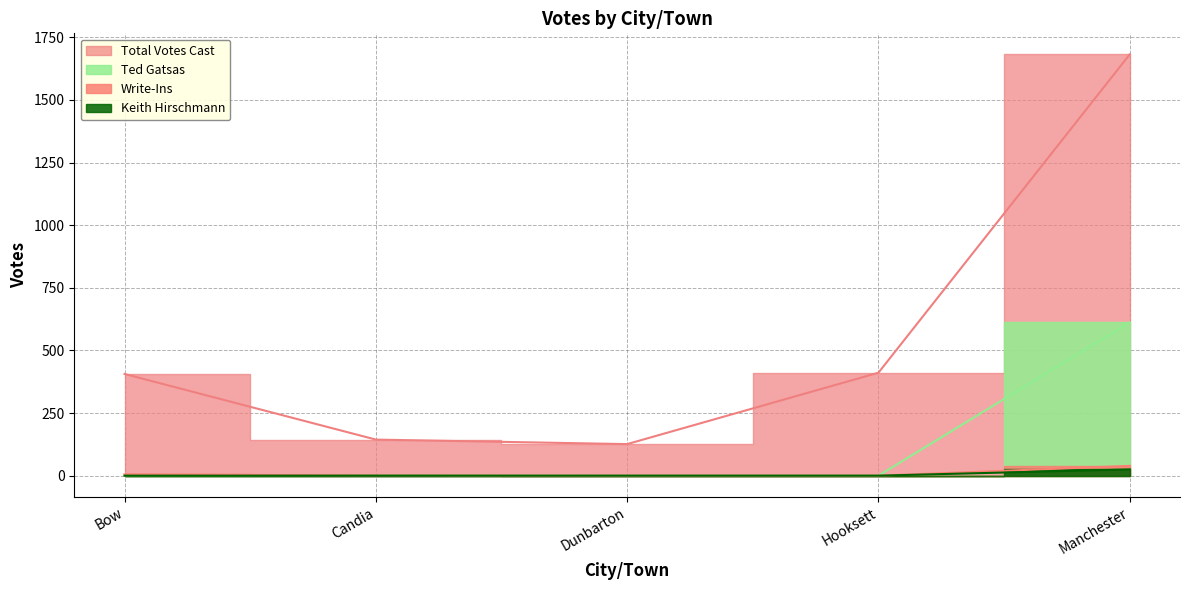

At which category is the sum across all series the highest?

Manchester